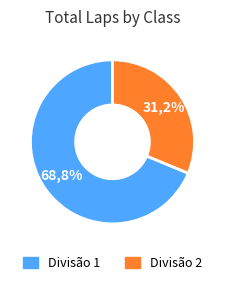

Is there any slice that represents more than half of the pie?

Yes